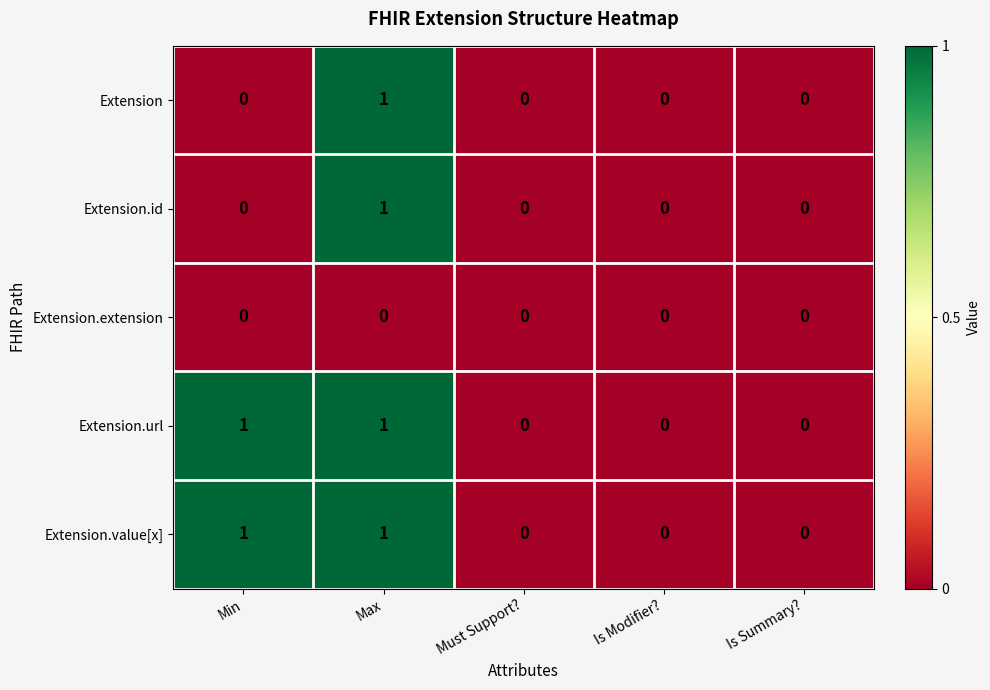

Reading left to right, transcribe all the data shown in this chart.

Extension: 0	1	0	0	0
Extension.id: 0	1	0	0	0
Extension.extension: 0	0	0	0	0
Extension.url: 1	1	0	0	0
Extension.value[x]: 1	1	0	0	0